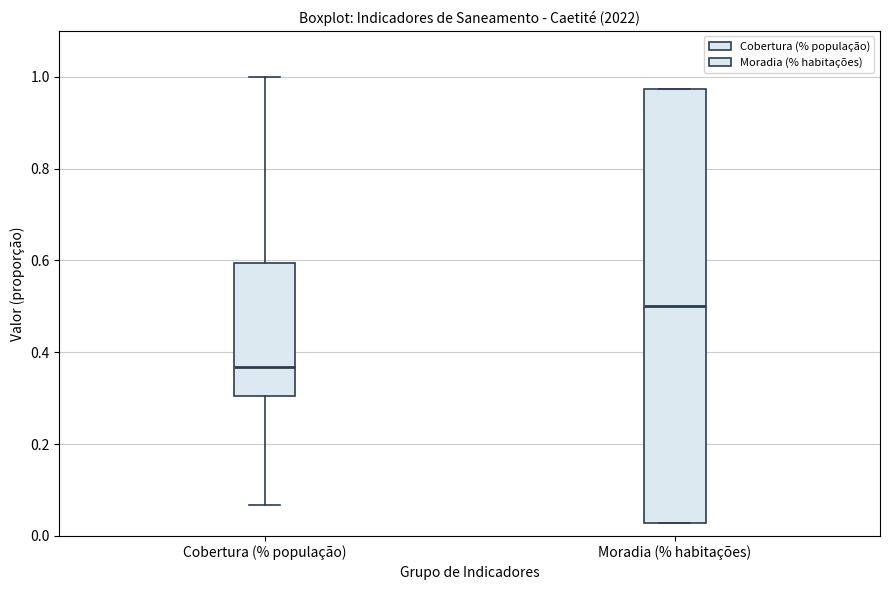

Reading left to right, transcribe this box plot: for each box, give where its median line is, the range the box spans, and where its two whiskers end, as read against the y-axis. The values are not printed on the chart, so give them approximately, as read against the axis.

Cobertura (% população): median 0.36, box 0.30 to 0.60, whiskers 0.06 to 1.00
Moradia (% habitações): median 0.50, box 0.02 to 0.98, whiskers 0.02 to 0.98